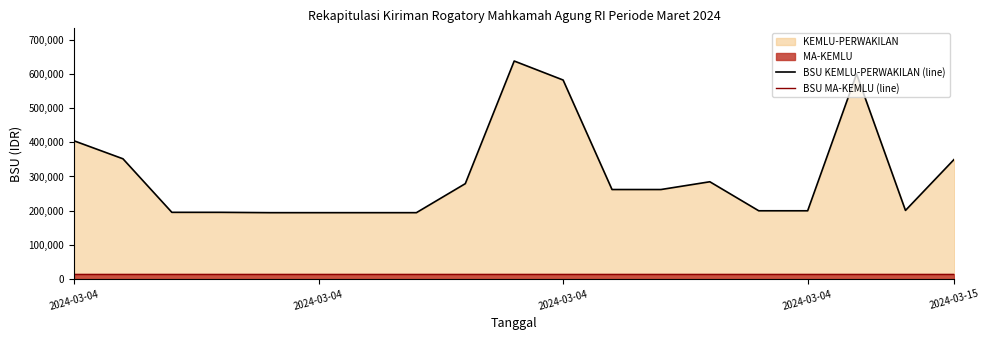

How many lines are shown in the chart?

2